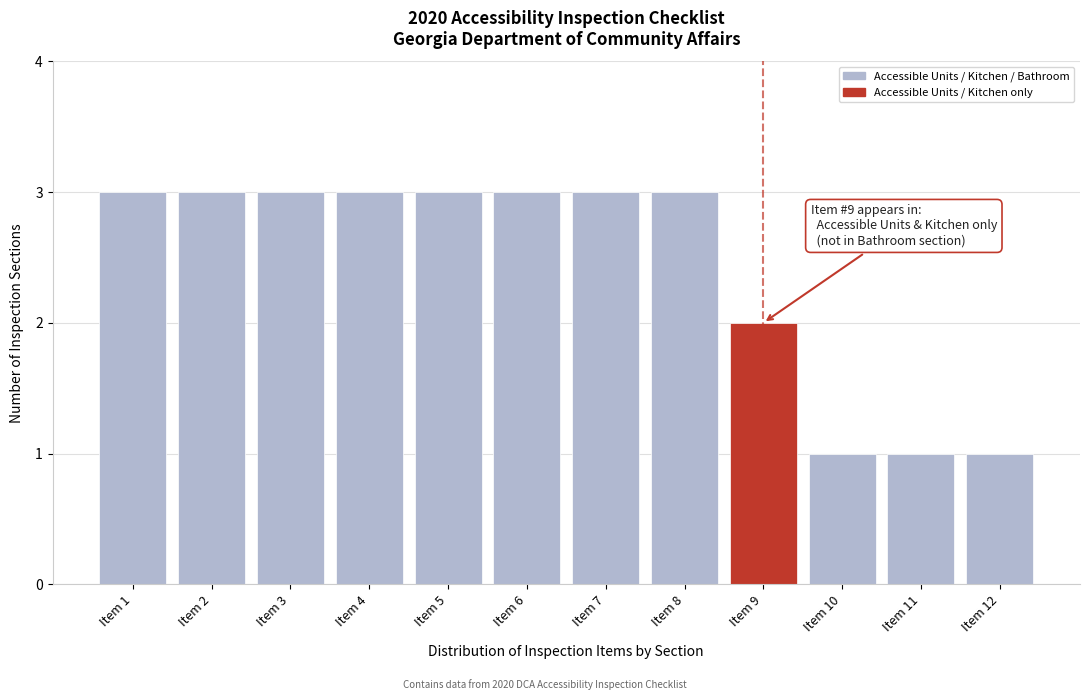

Reading left to right, list all the values displayed in this chart.

Item 1=3	Item 2=3	Item 3=3	Item 4=3	Item 5=3	Item 6=3	Item 7=3	Item 8=3	Item 9=2	Item 10=1	Item 11=1	Item 12=1